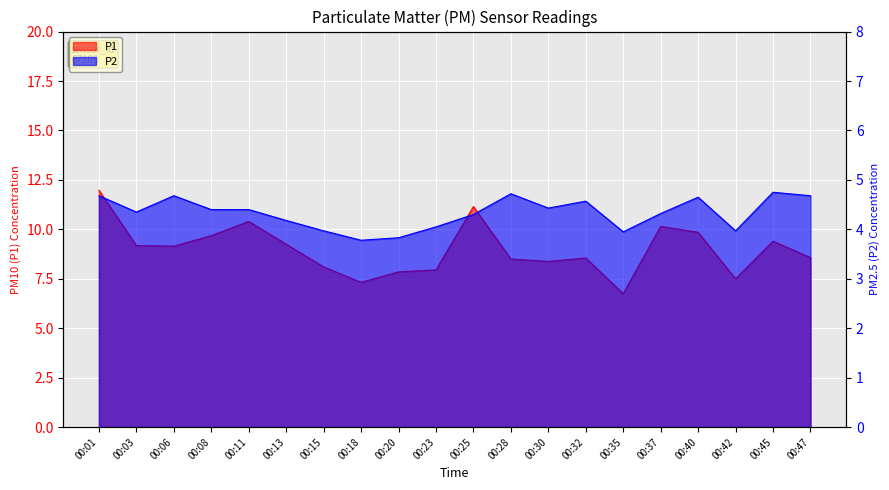

What is the total value across all series at 00:40?

14.5